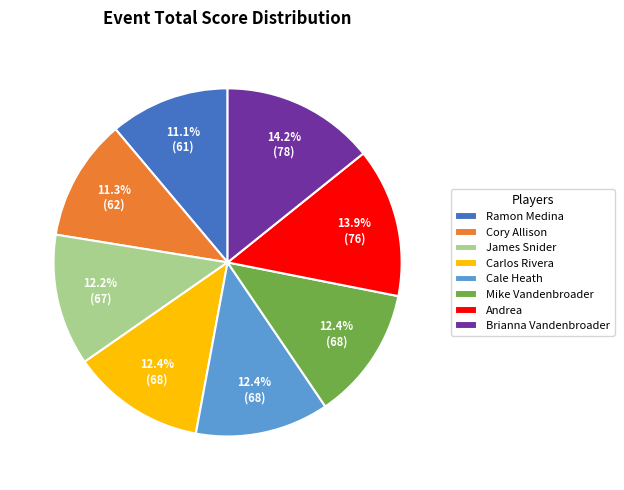

What is the ratio of the value at Andrea to the value at Brianna Vandenbroader?

1.0